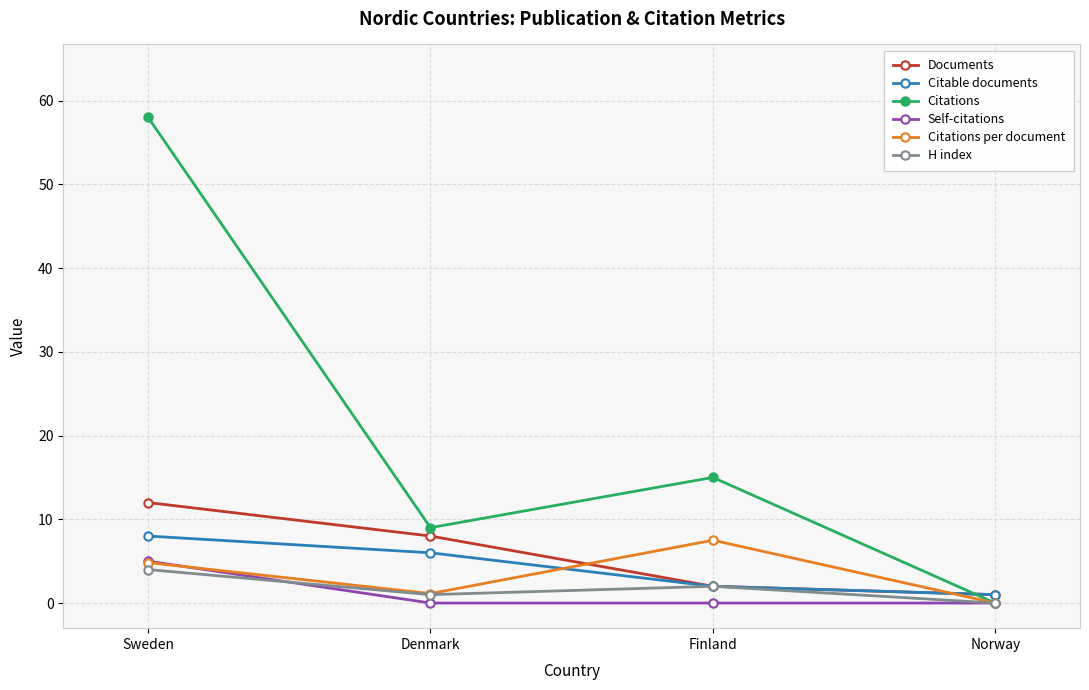

At which category is the sum across all series the highest?

Sweden